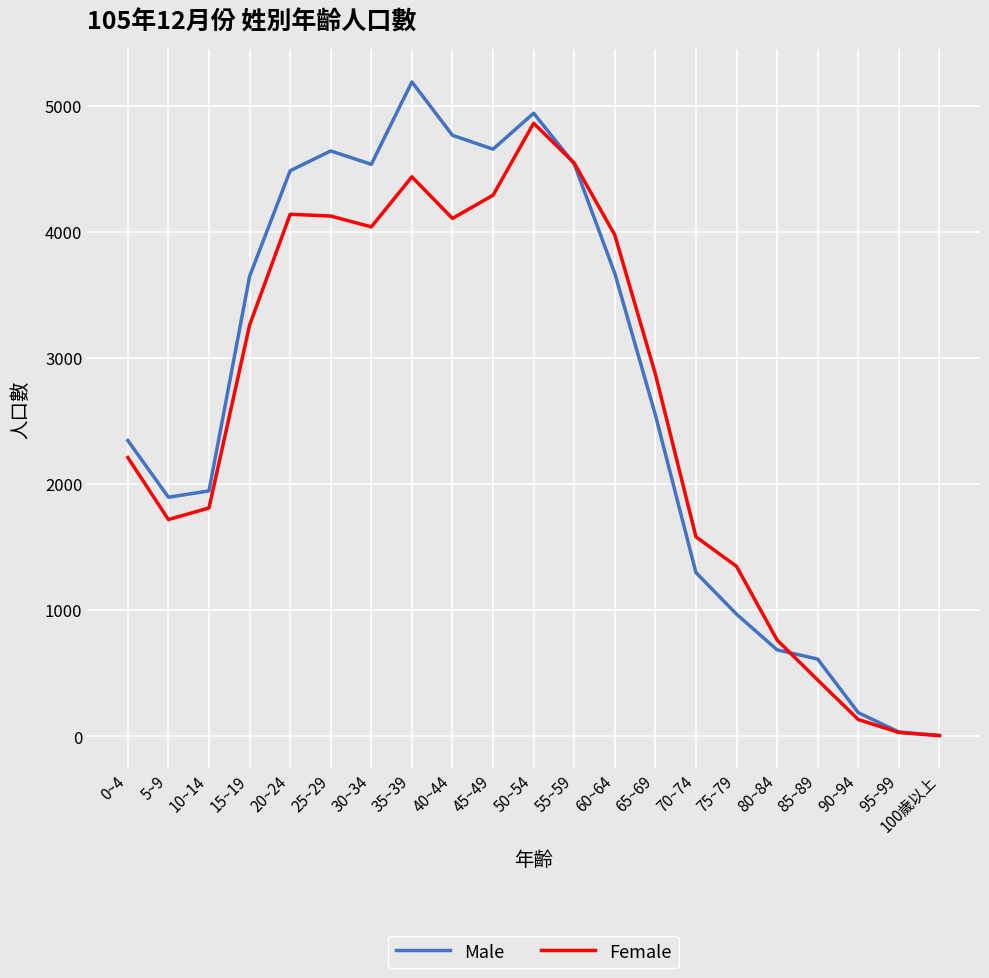

Which label corresponds to the largest value in the chart?

35~39